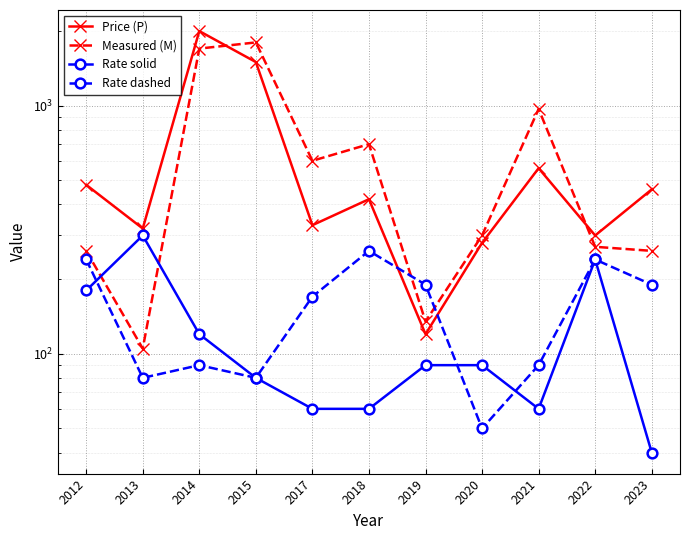

At how many categories does at least one series exceed 129?

11